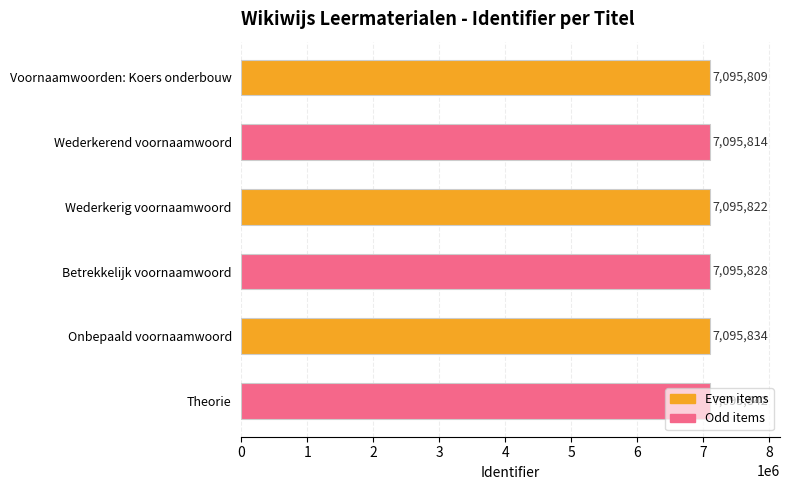

What is the approximate value at Wederkerig voornaamwoord, to the nearest 5?

7095820